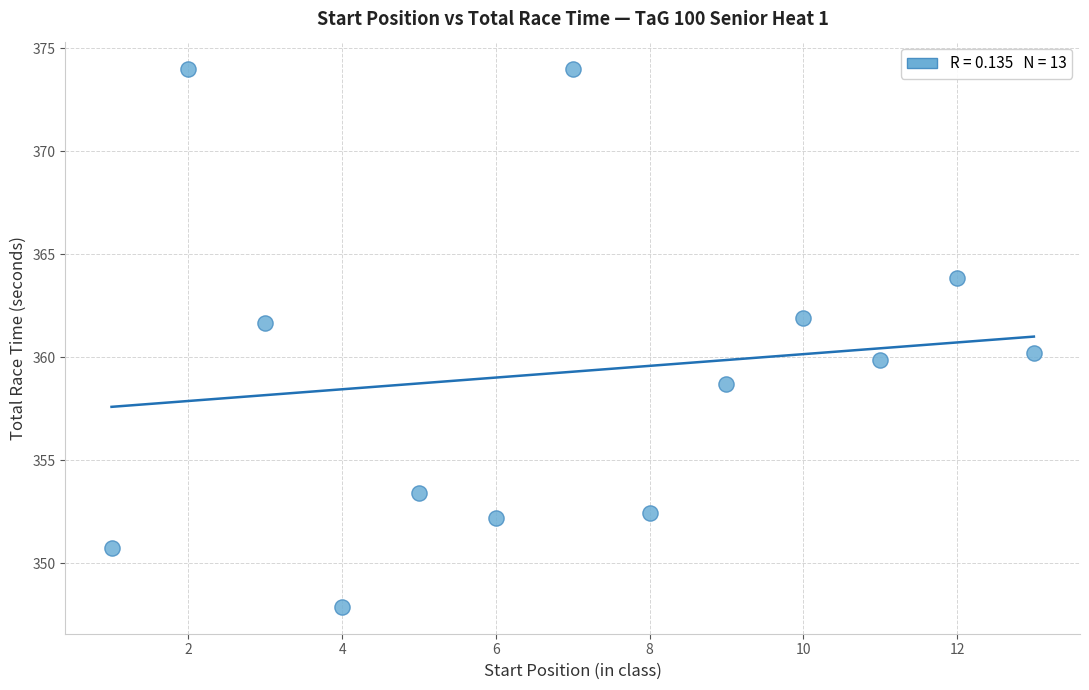

What is the range of X values (max minus min)?

12.0